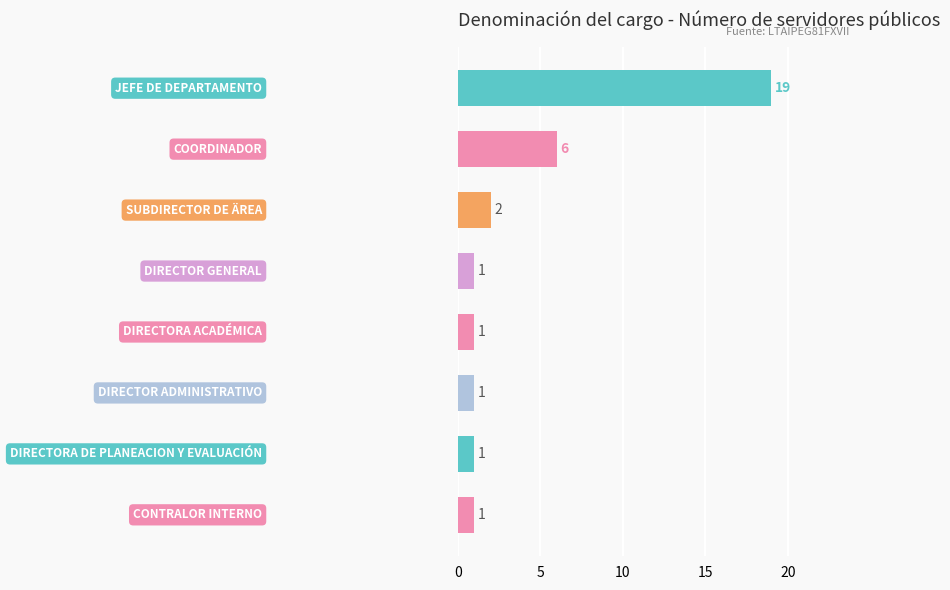

What is the value of the 5th bar from the top?

1